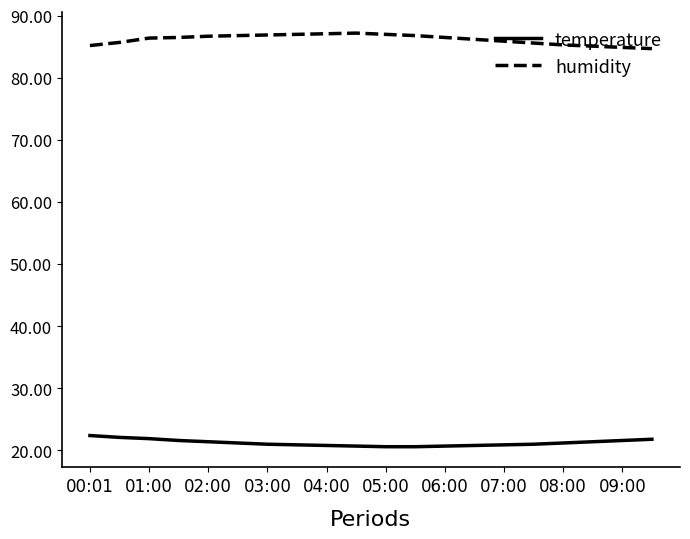

List the series in order of their overall mean, lowest first.

temperature, humidity